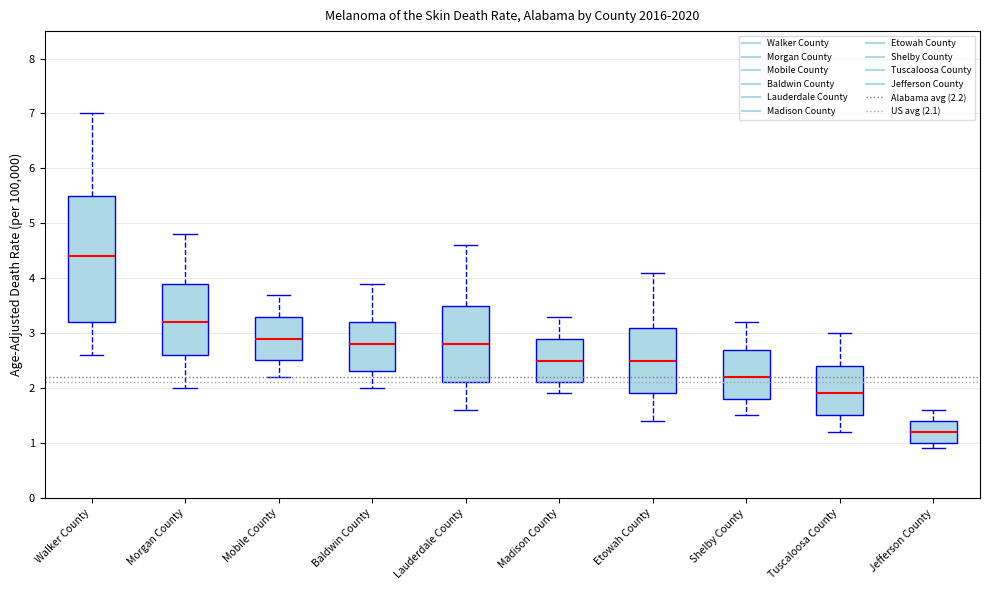

Comparing the boxes themselves (not the whiskers), which one is the tallest?

Walker County